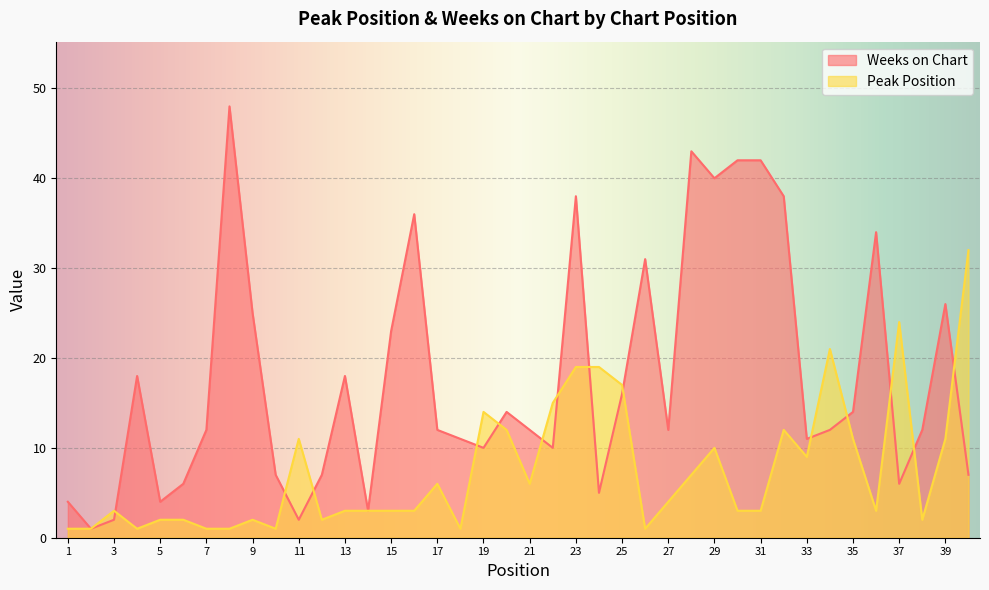

True or false: Weeks on Chart has a value of 26 at 39.

True